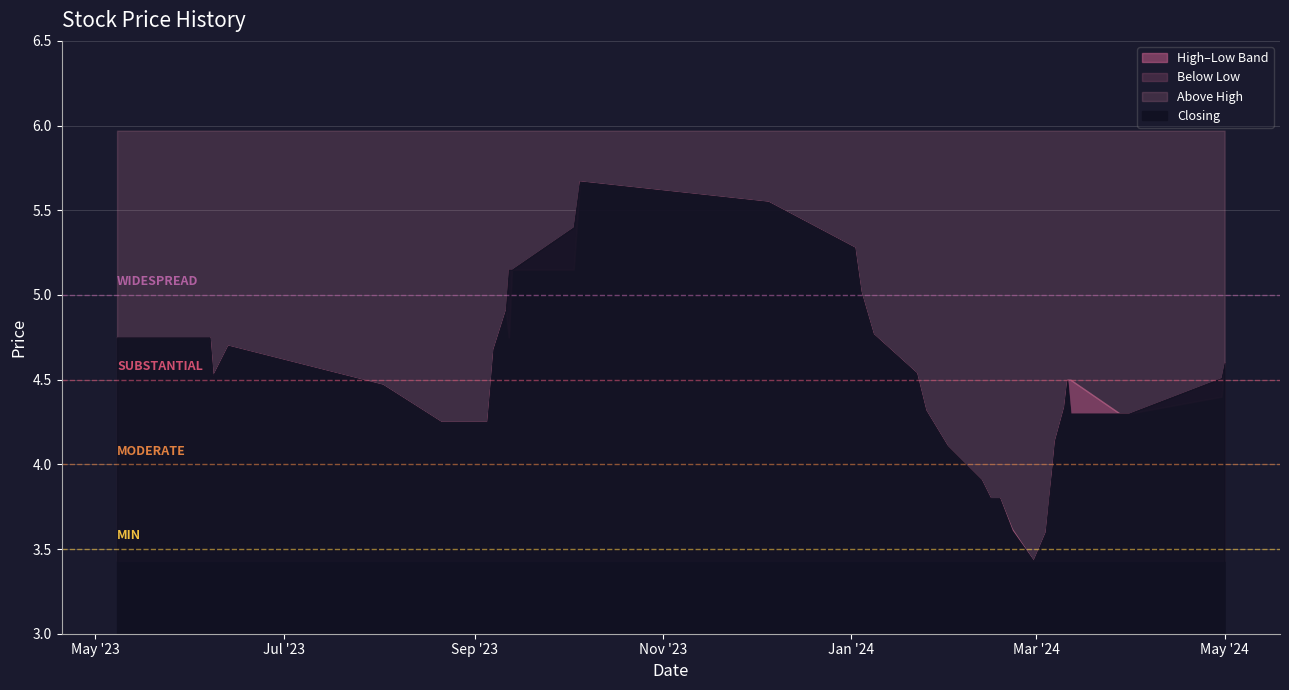

Does the chart display data point markers on the line(s)?

No